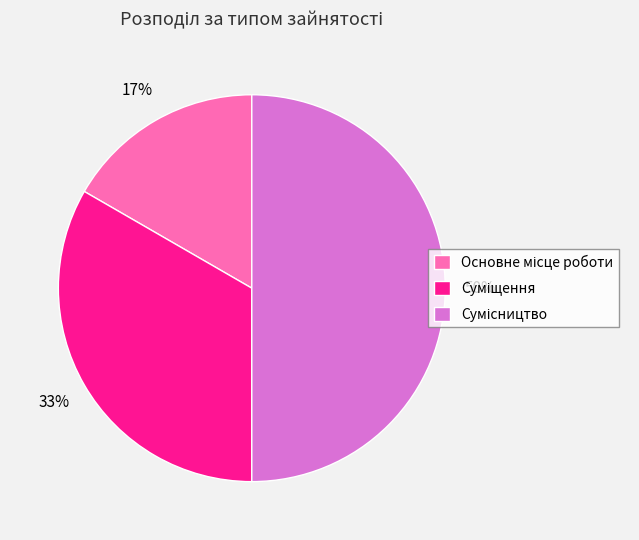

To the nearest percent, what is the difference between the largest and smallest slice percentages?

33%